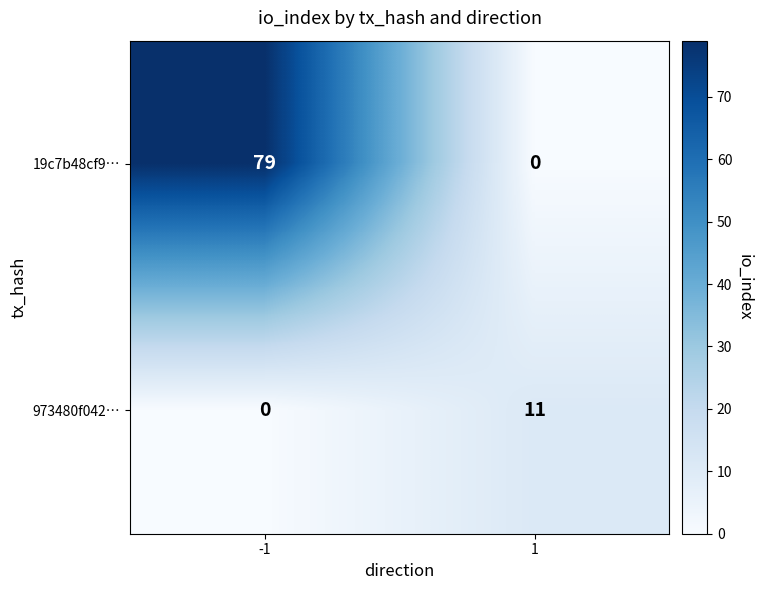

What is the difference between the highest and lowest values at -1?

79